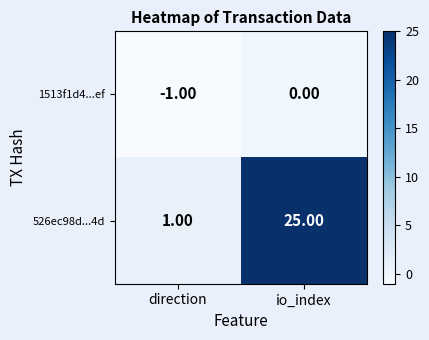

What is the total value across all series at io_index?

25